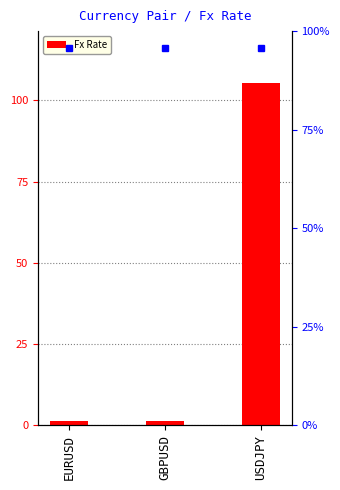

Which category has the lowest value across all series?

EURUSD